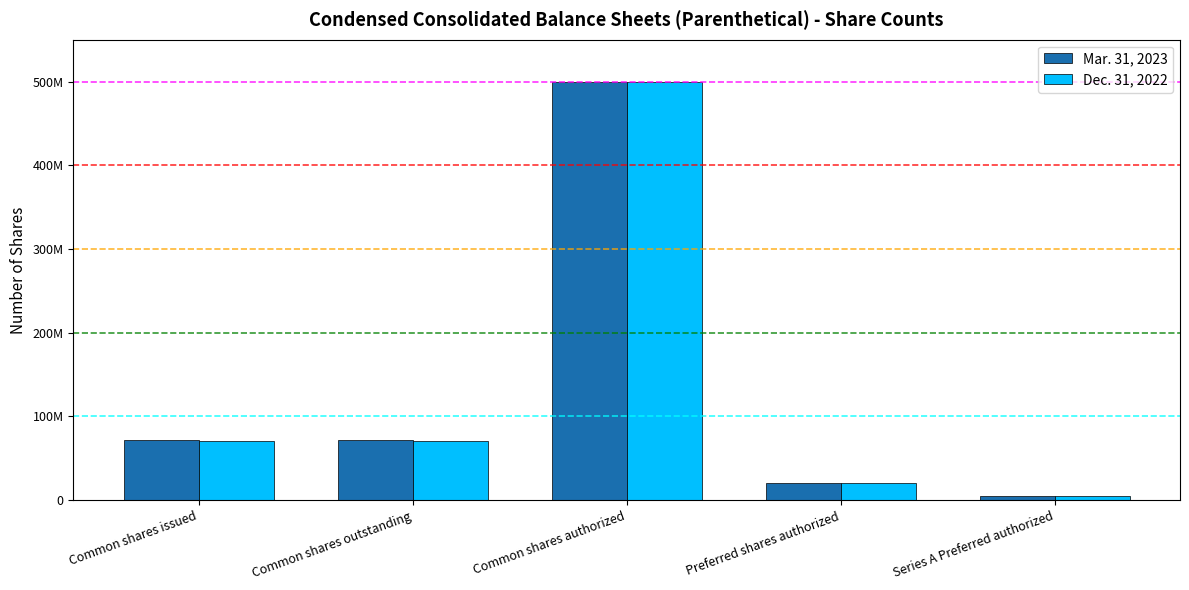

Reading left to right, what are all the values shown in this chart?

Mar. 31, 2023: 71763569	71763569	500000000	20000000	5000000
Dec. 31, 2022: 71163569	71163569	500000000	20000000	5000000